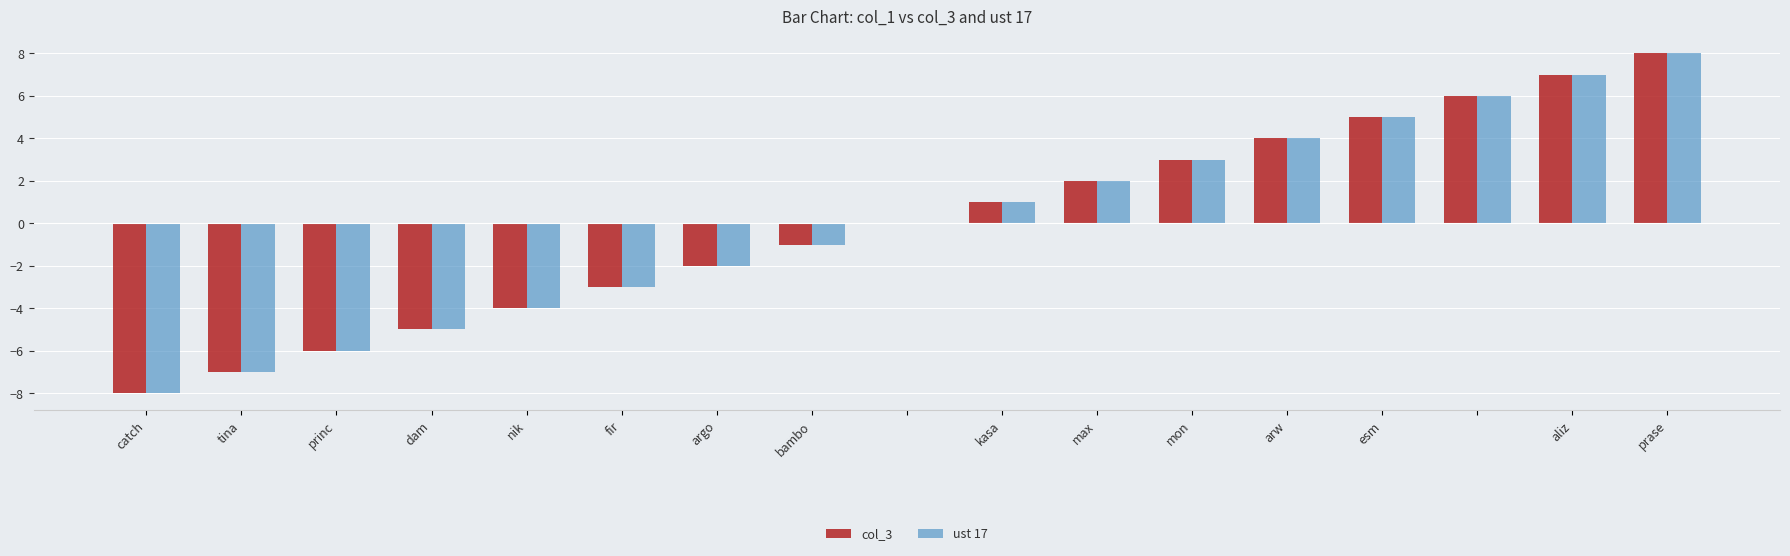

Count the number of categories in the chart.

17